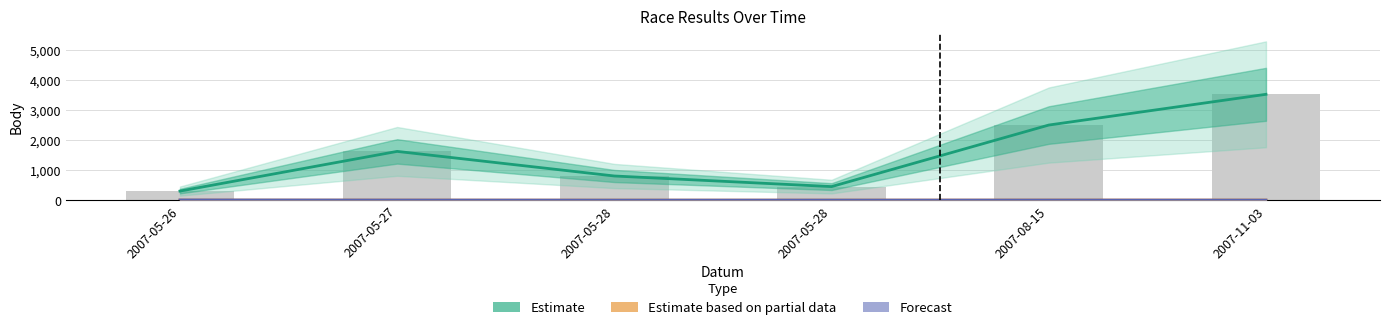

What is the sum of the Estimate values at 2007-05-28 and 2007-05-26?

755